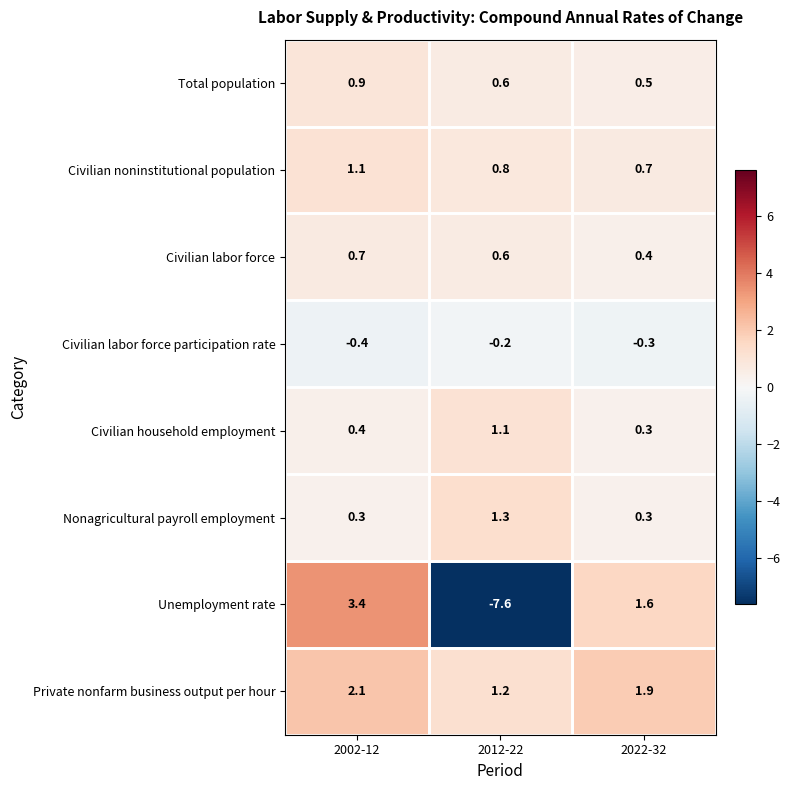

Rank the categories by Total population value from highest to lowest.

2002-12, 2012-22, 2022-32